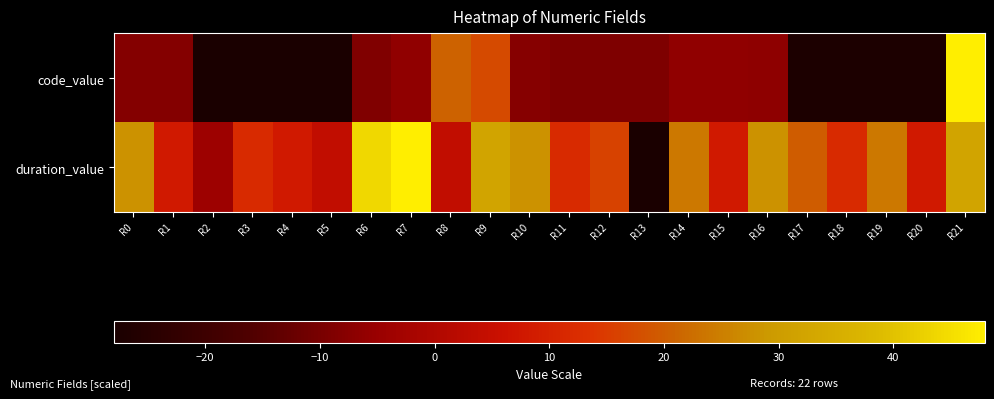

Reading right to left, extract all data points from this chart.

code_value: R21=48.0	R20=-27.4	R19=-27.4	R18=-27.4	R17=-27.4	R16=-6.9	R15=-6.6	R14=-6.6	R13=-9.1	R12=-9.1	R11=-9.1	R10=-8.0	R9=17.2	R8=20.9	R7=-6.5	R6=-8.9	R5=-27.8	R4=-27.8	R3=-27.8	R2=-28.0	R1=-8.3	R0=-8.3
duration_value: R21=32.0	R20=8.0	R19=24.0	R18=12.0	R17=20.0	R16=28.0	R15=8.0	R14=24.0	R13=-28.0	R12=16.0	R11=12.0	R10=28.0	R9=32.0	R8=4.0	R7=48.0	R6=44.0	R5=4.0	R4=8.0	R3=12.0	R2=-4.0	R1=8.0	R0=28.0